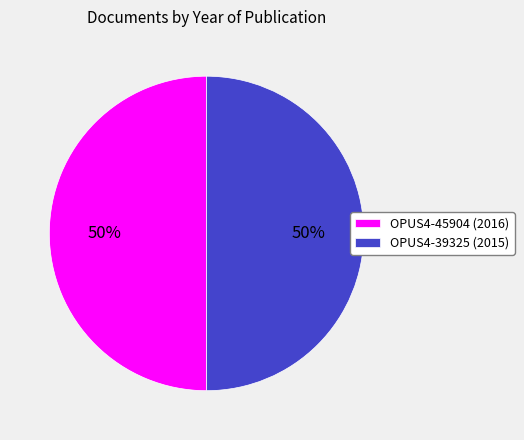

To the nearest percent, what portion does OPUS4-39325 represent?

50%